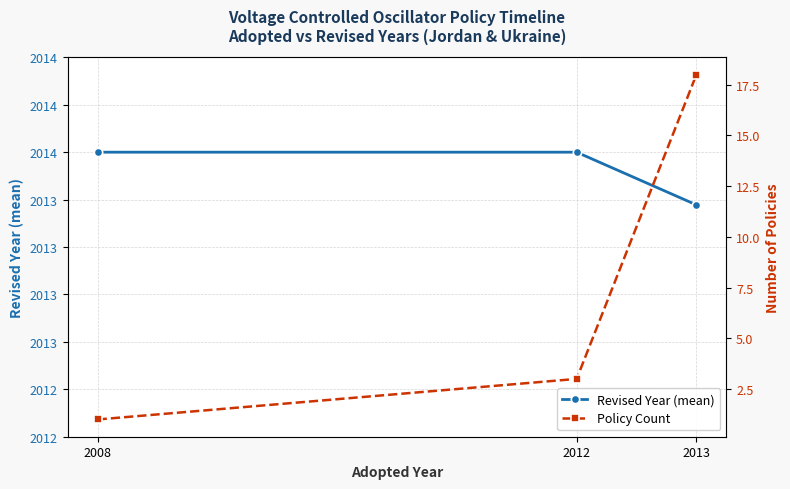

Between 2008 and 2012, which series saw the biggest shift?

Policy Count